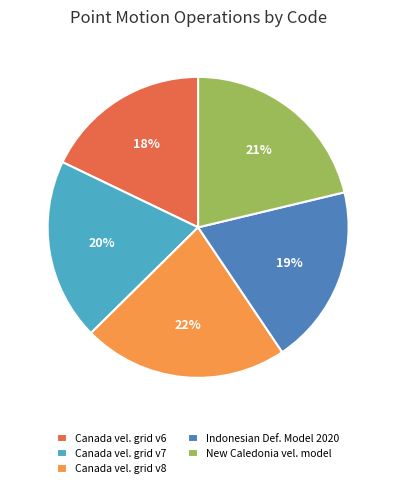

Is there any slice that represents more than half of the pie?

No